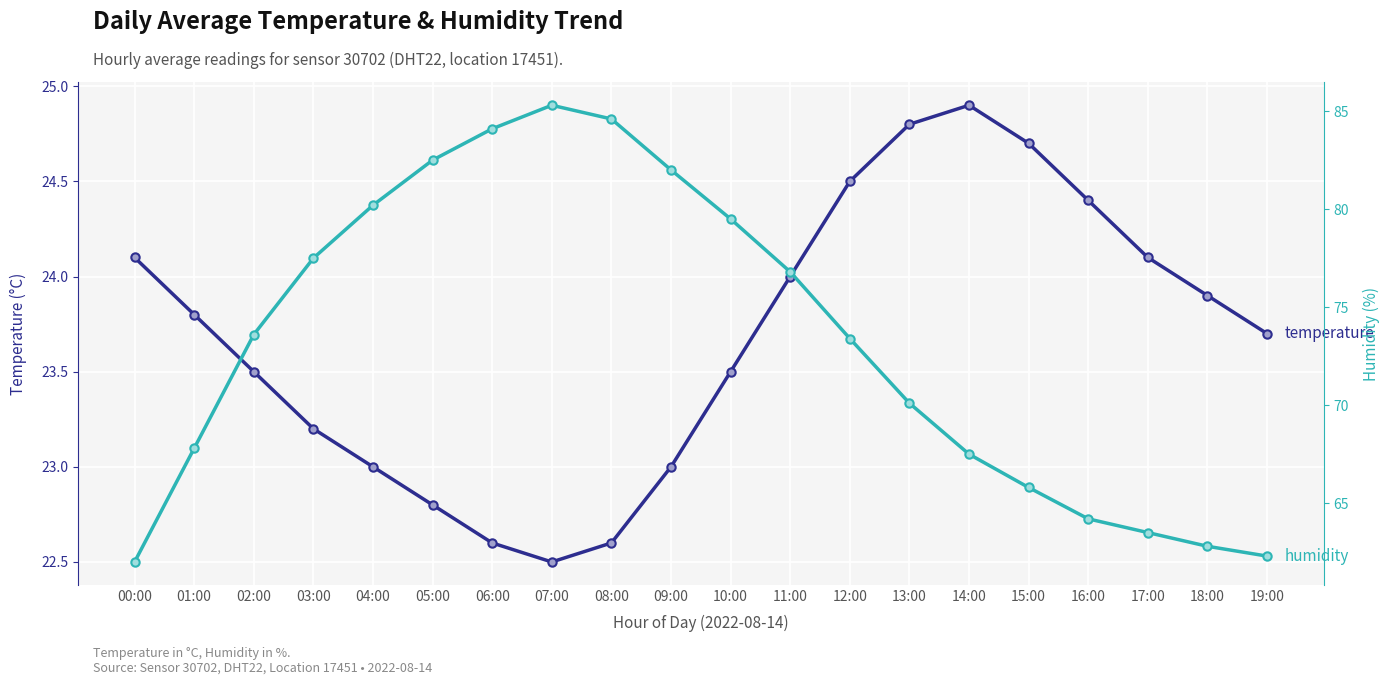

At which label does humidity reach its minimum?

00:00